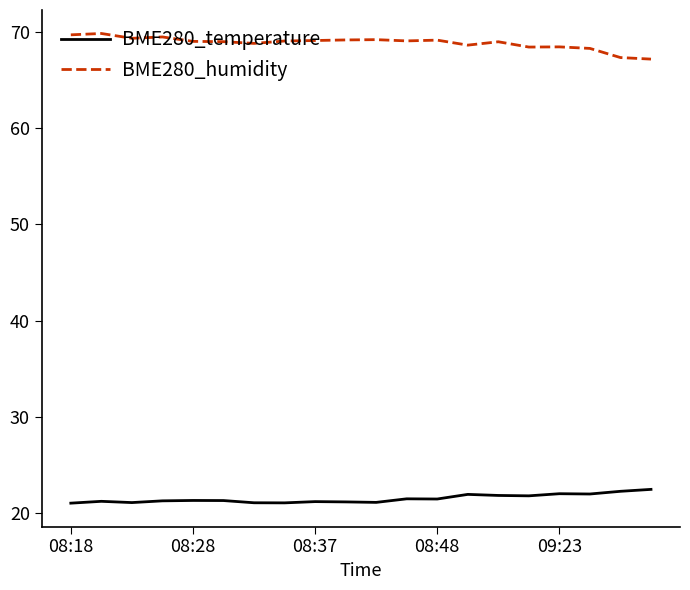

List the series in order of their peak value, lowest first.

BME280_temperature, BME280_humidity